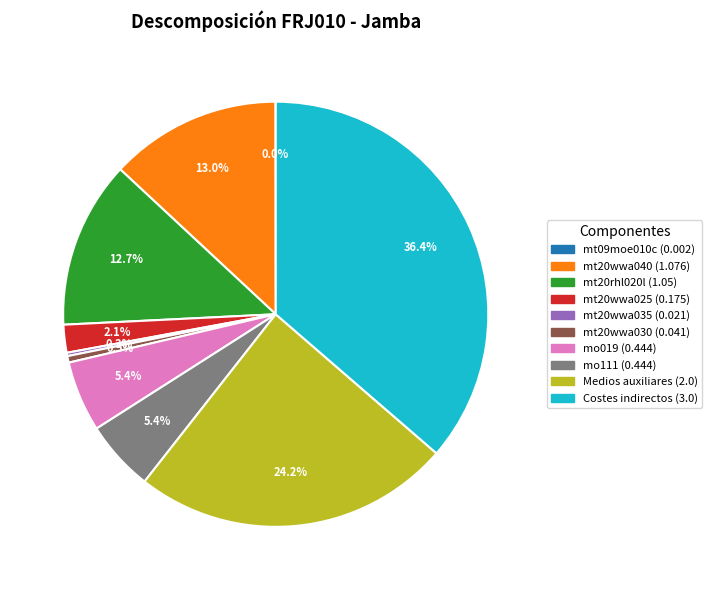

To the nearest percent, what is the combined percentage of Medios auxiliares and mo111?

30%